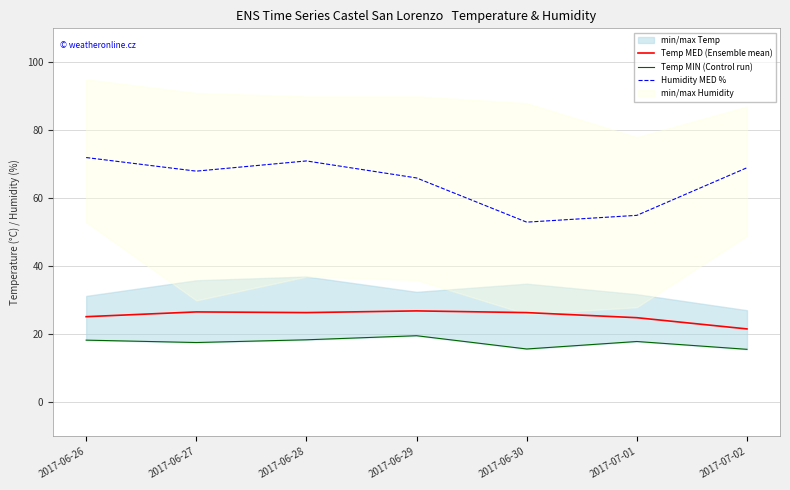

What is the difference between the maximum and minimum values in the Temp MED (Ensemble mean) series?

5.3